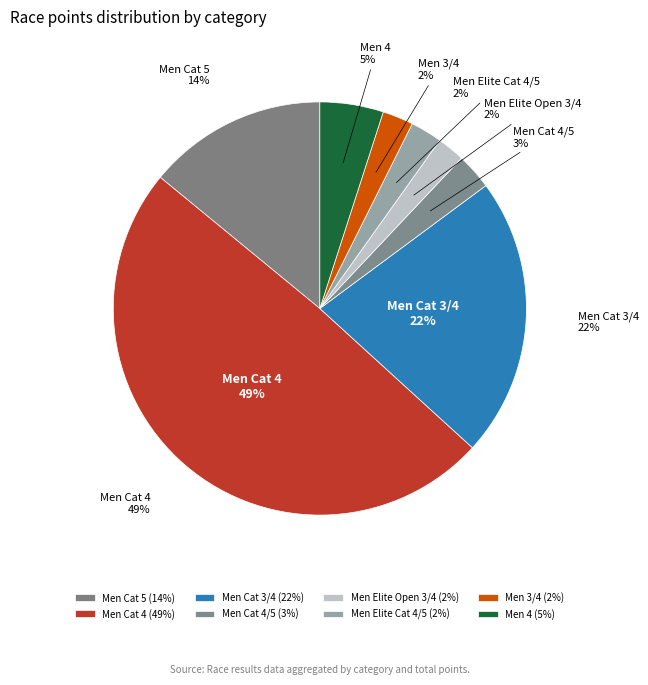

Does any single category account for the majority?

No